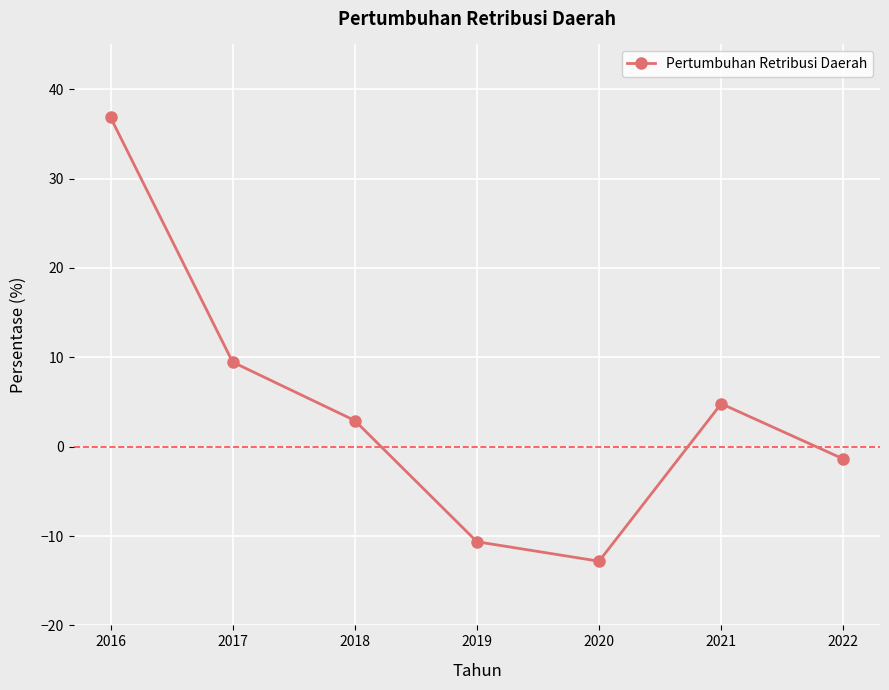

What is the change in value from 2017 to 2018?

-6.5